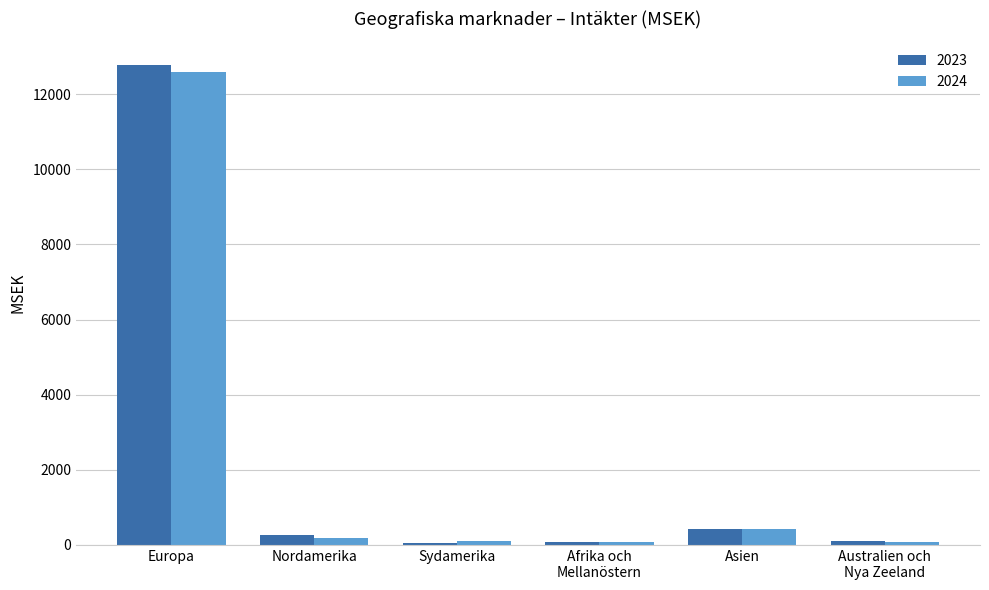

What is the label of the 2nd bar from the right?

Asien